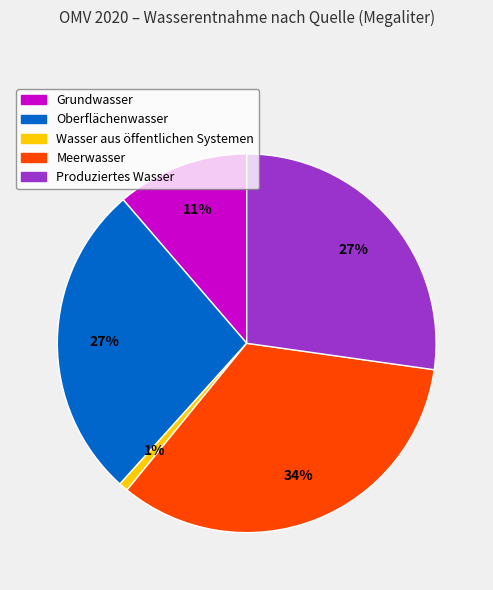

How many slices are in this pie chart?

5